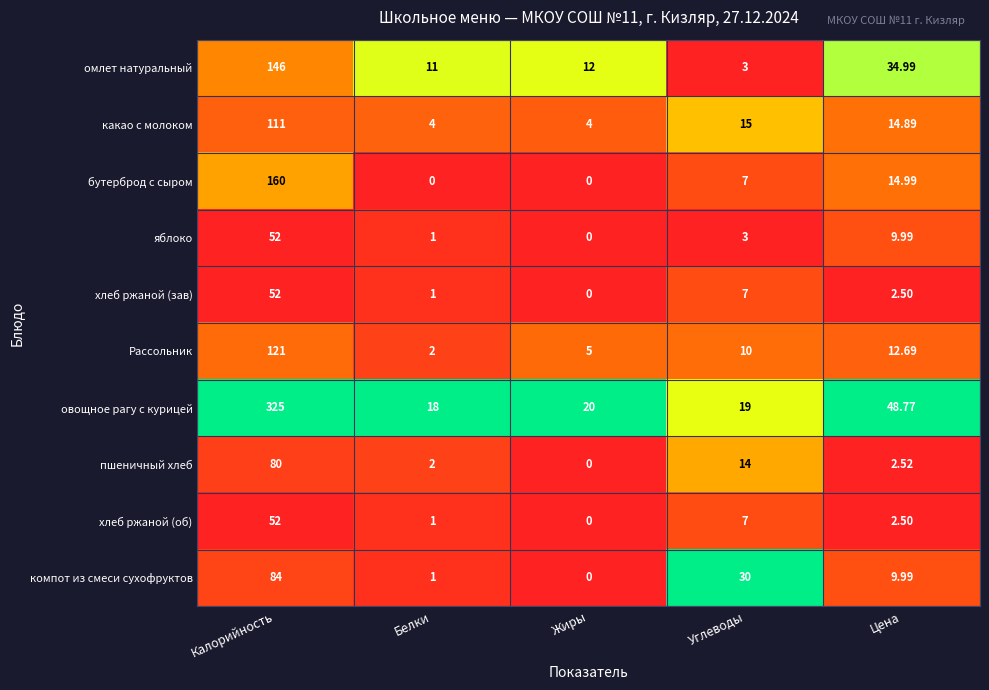

Which series has the widest spread of values?

овощное рагу с курицей